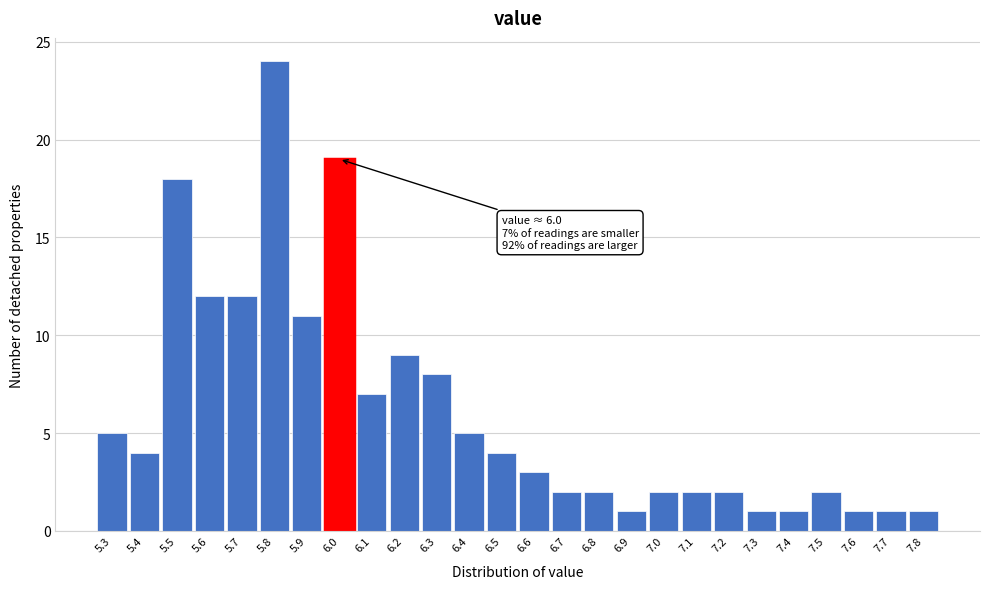

Reading left to right, list all the values displayed in this chart.

5.3=5	5.4=4	5.5=18	5.6=12	5.7=12	5.8=24	5.9=11	6.0=19	6.1=7	6.2=9	6.3=8	6.4=5	6.5=4	6.6=3	6.7=2	6.8=2	6.9=1	7.0=2	7.1=2	7.2=2	7.3=1	7.4=1	7.5=2	7.6=1	7.7=1	7.8=1